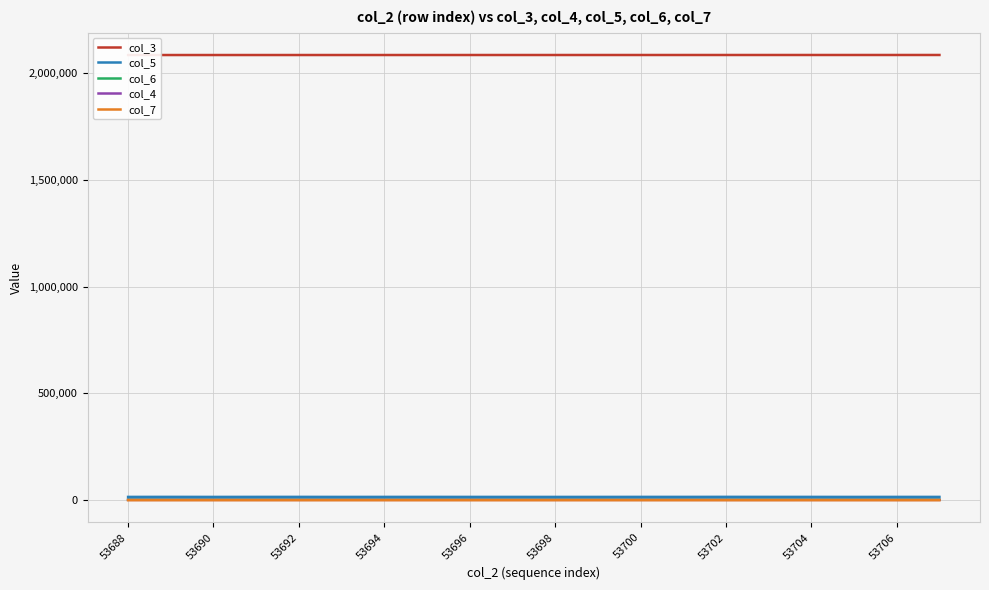

At how many categories does at least one series exceed 1891495?

20